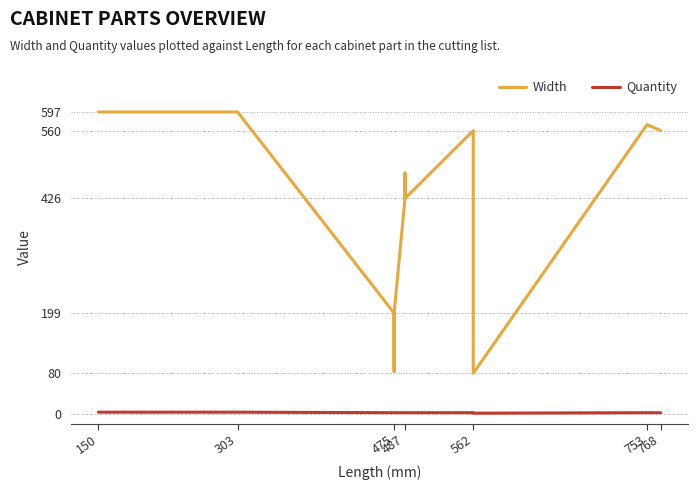

How many data points in Quantity are above 2?

3